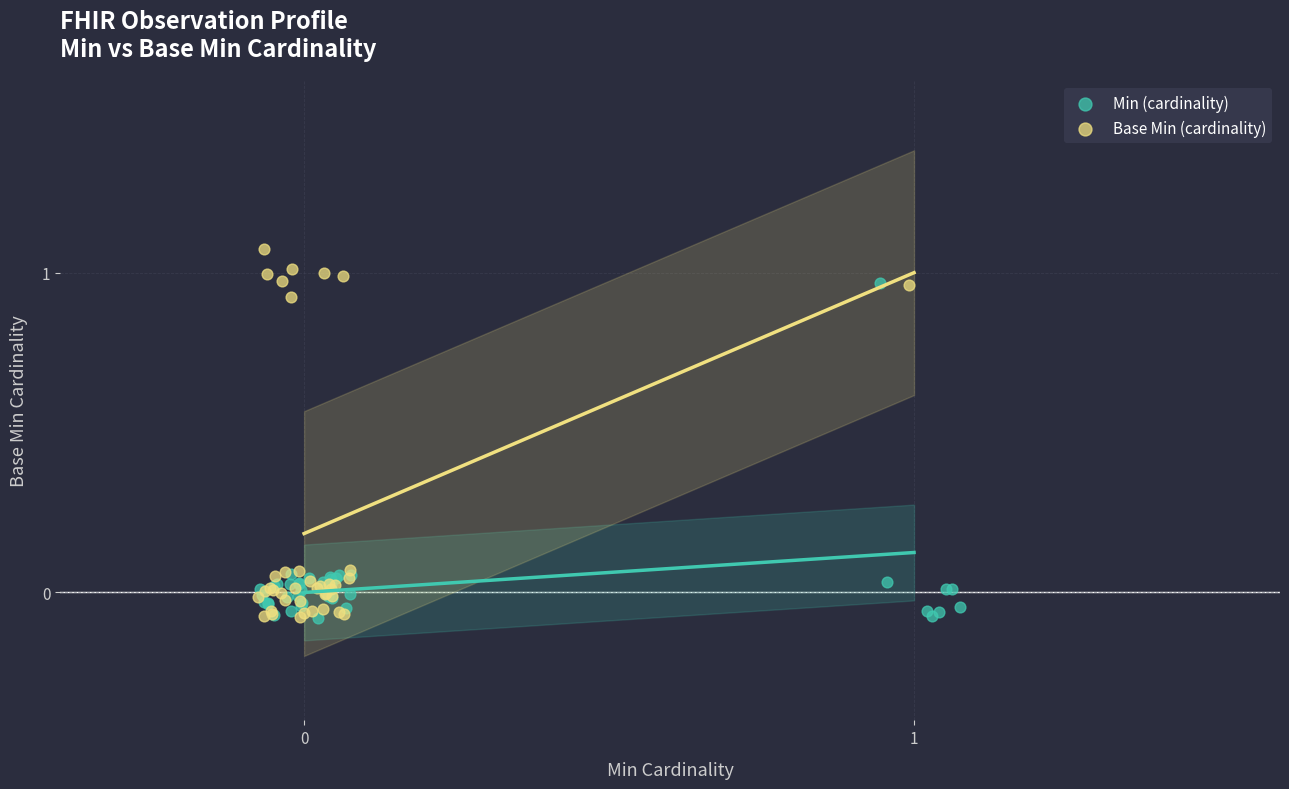

Which series has the widest spread of Y values?

Base Min (cardinality)